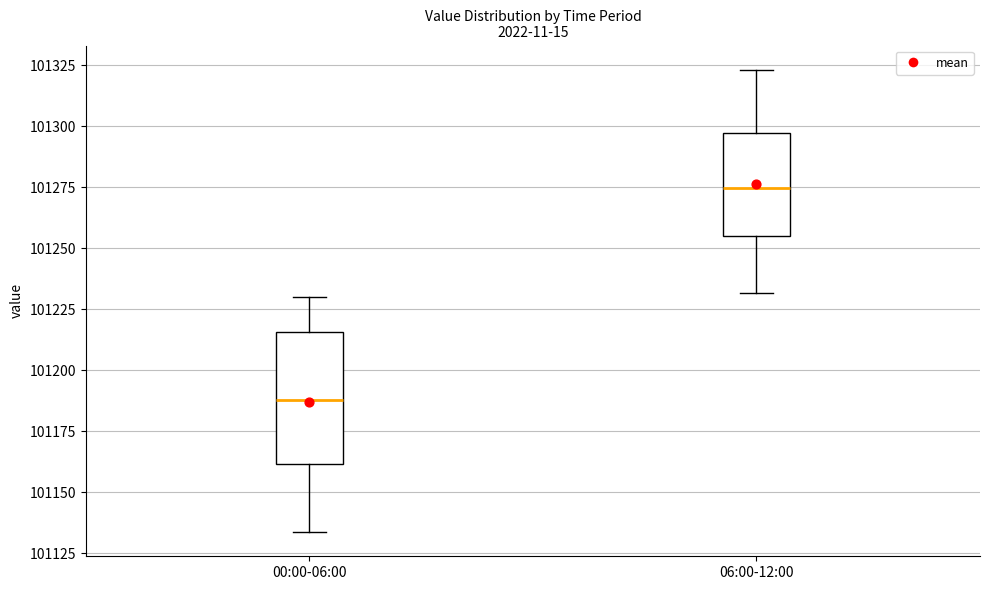

Comparing the boxes themselves (not the whiskers), which one is the tallest?

00:00-06:00